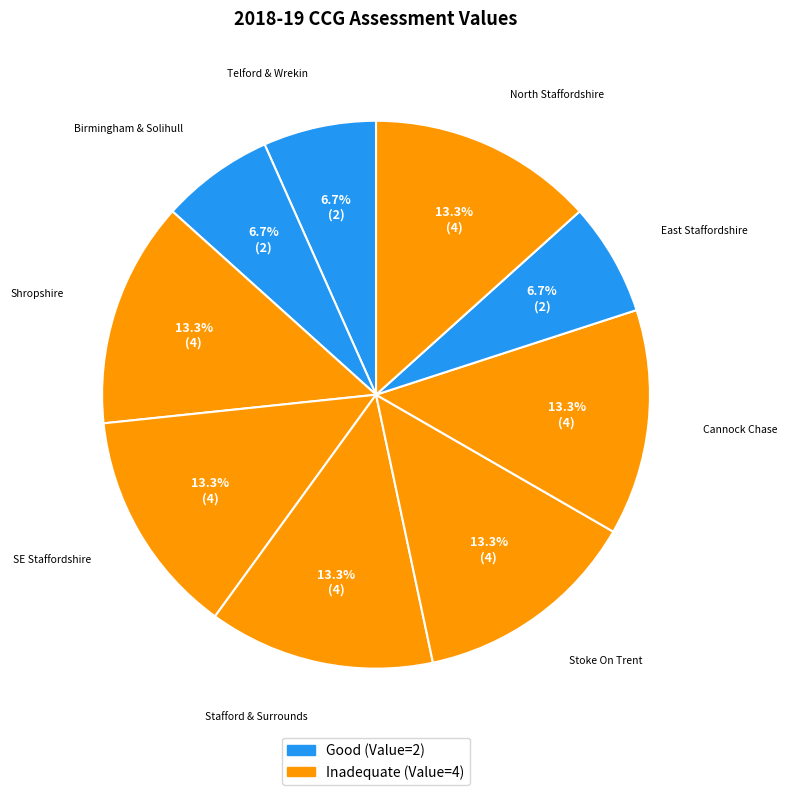

Is there a majority slice in this chart?

No